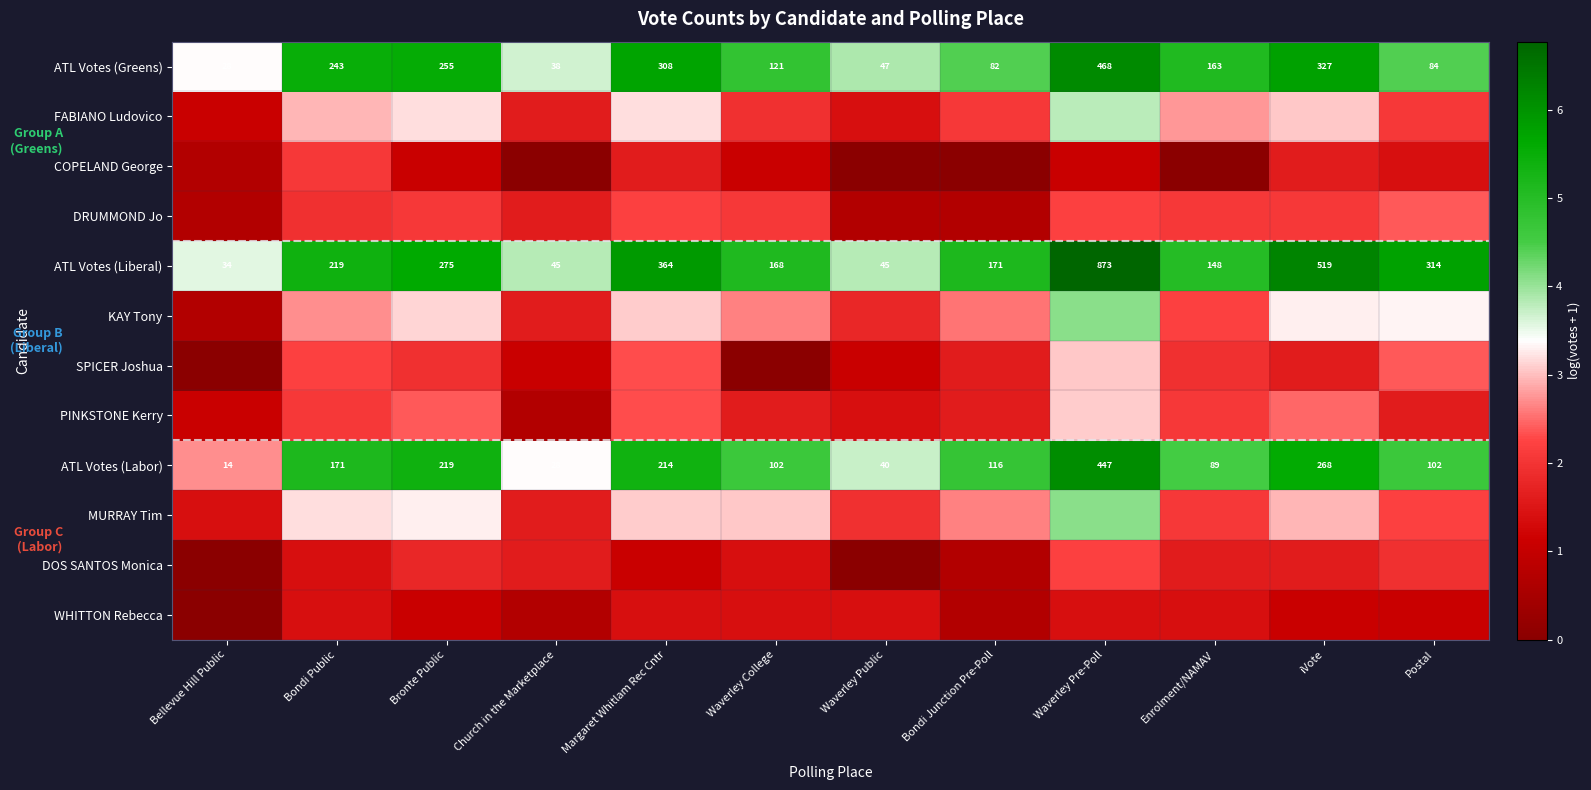

Which category has the highest value in the ATL Votes (Greens) series?

Waverley Pre-Poll